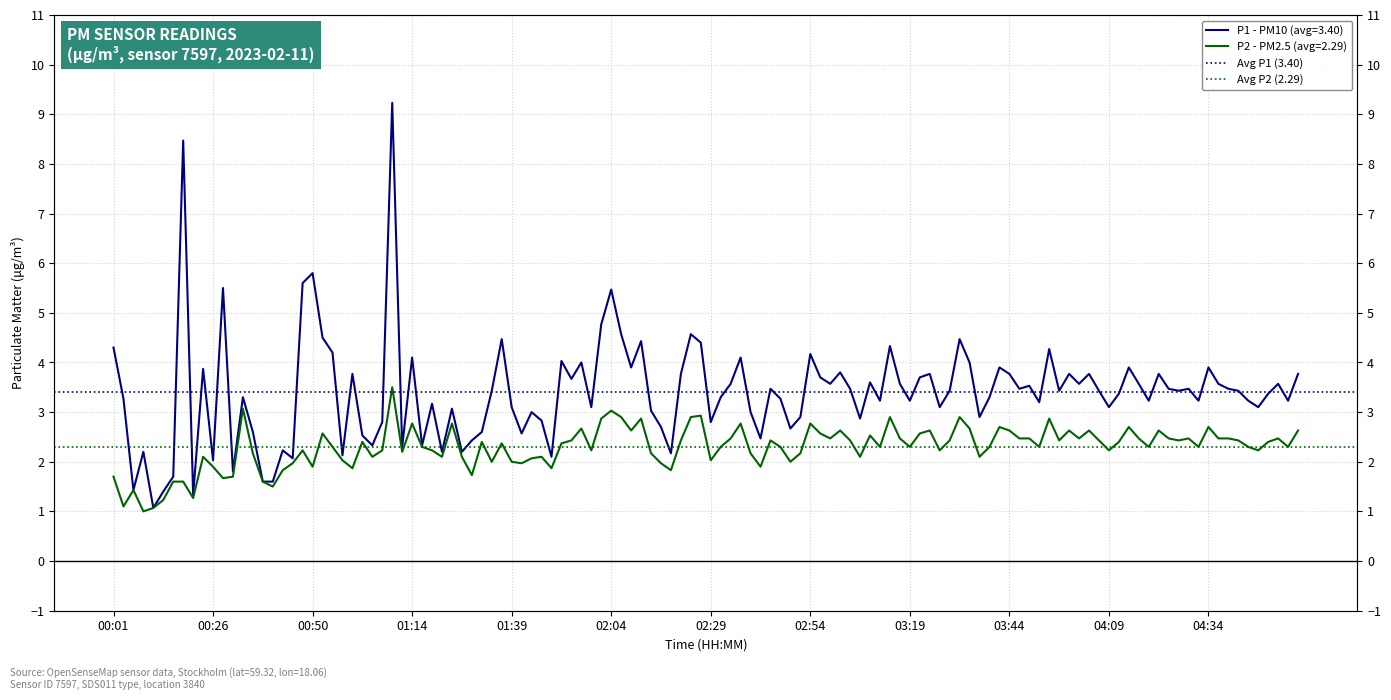

At which label is Avg P2 (2.29) closest to 2?

00:01